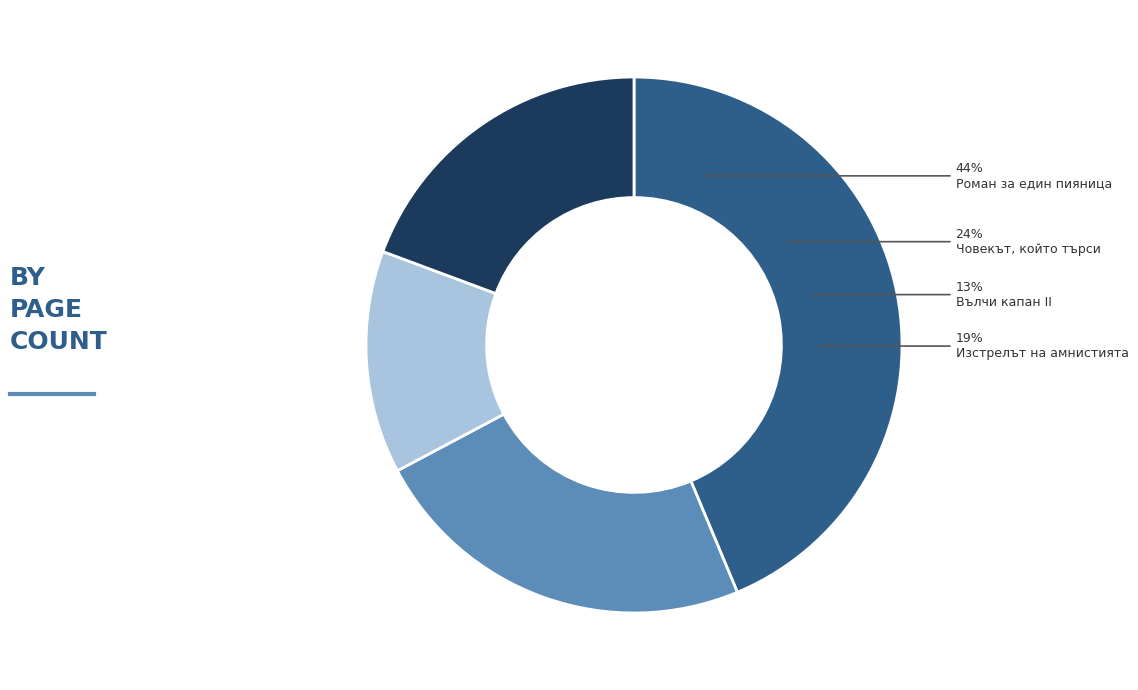

What percentage is the 6236 slice, to the nearest percent?

44%